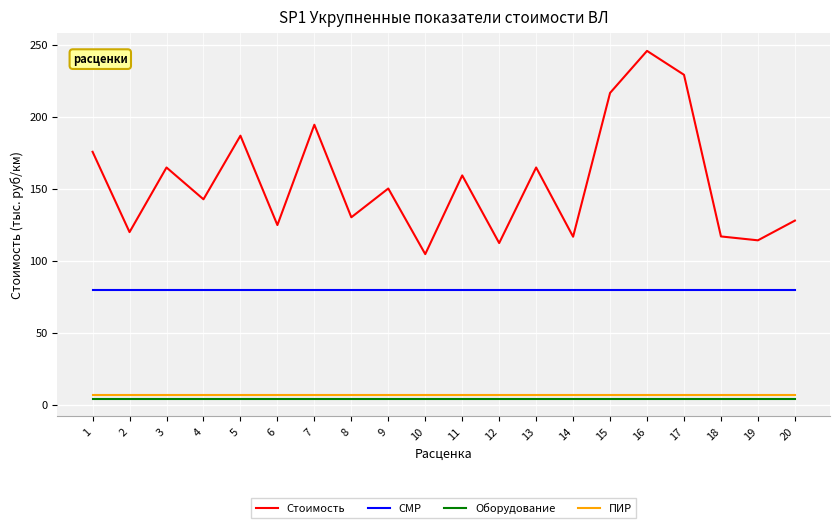

What is the greatest value displayed?

245.8